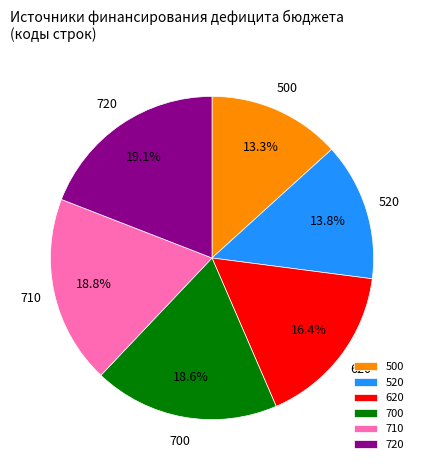

Approximately how many times larger is the value at 710 compared to 500?

1.4